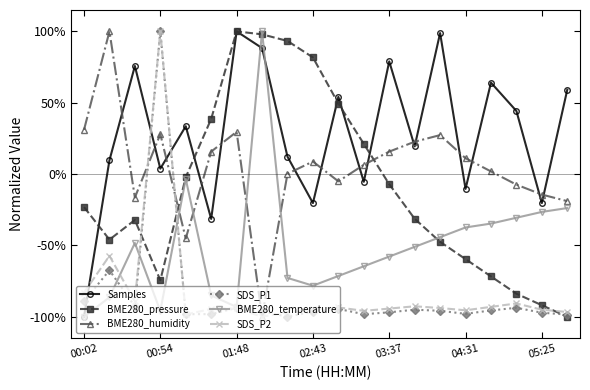

Which series has the largest total across all categories?

Samples